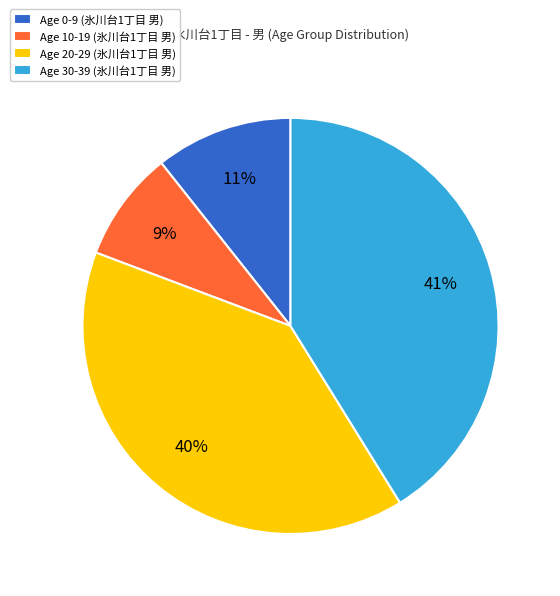

To the nearest percent, what percentage of the pie is Age 20-29 (氷川台1丁目 男)?

40%